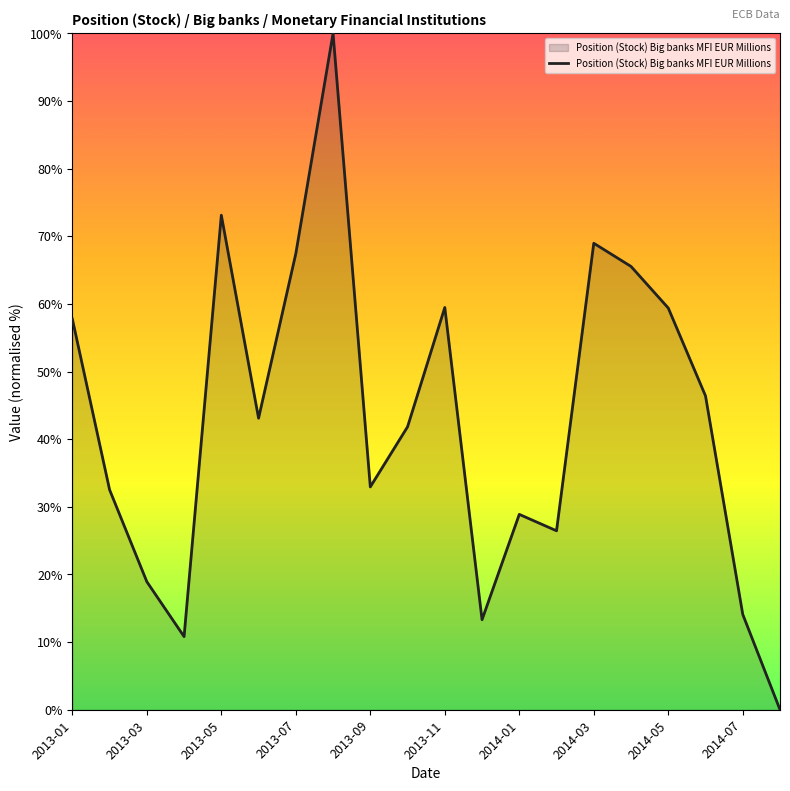

What is the maximum value shown in the chart?

100.0